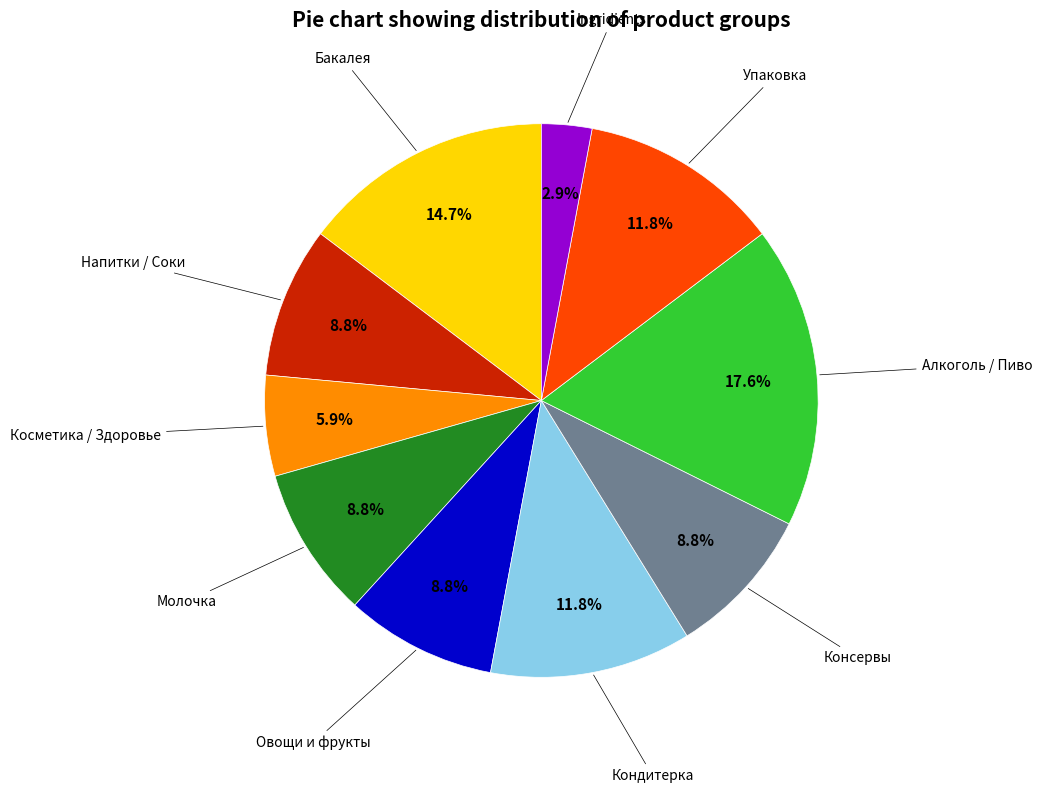

Is there a majority slice in this chart?

No